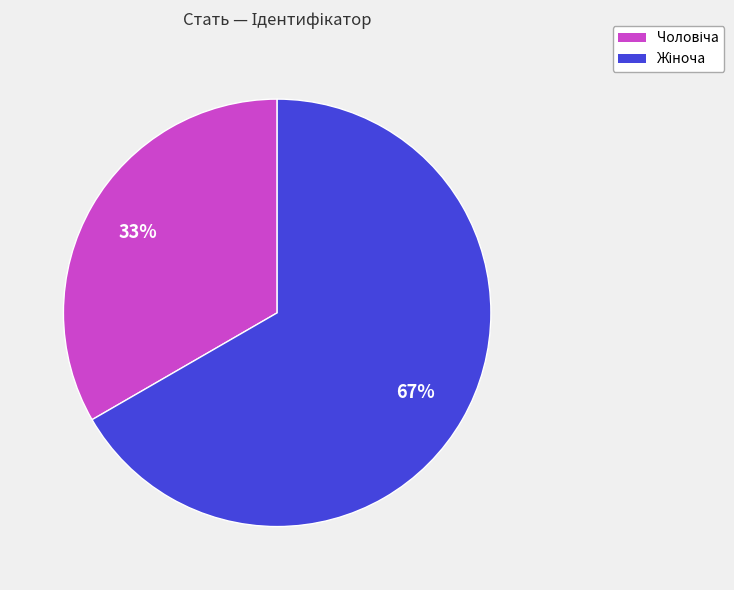

To the nearest percent, what is the average slice percentage?

50%